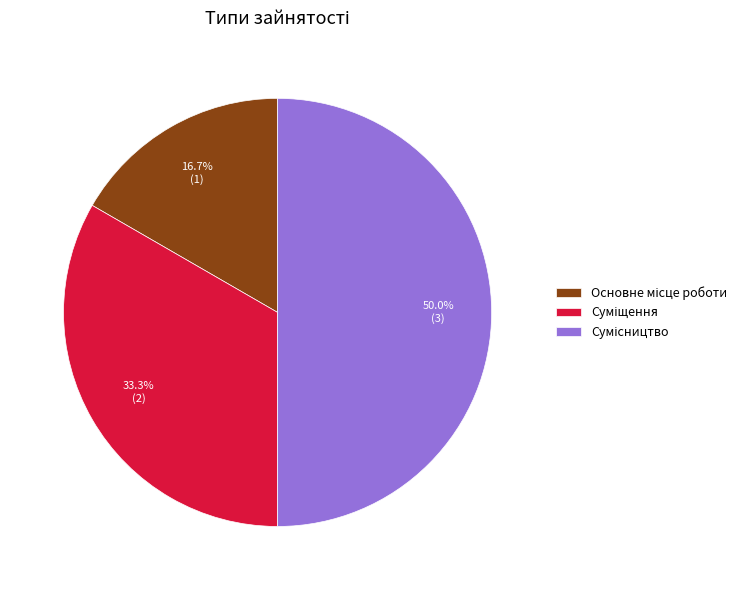

The Сумісництво slice represents 50% of the pie. True or false?

True